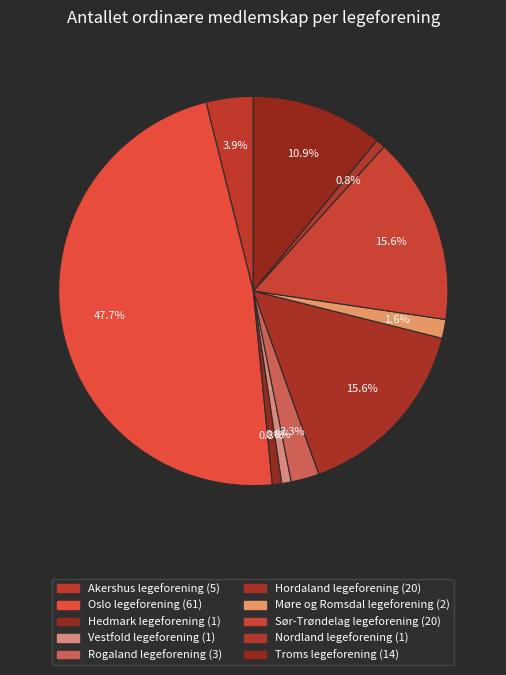

Does Nordland legeforening account for over 50% of the chart?

No